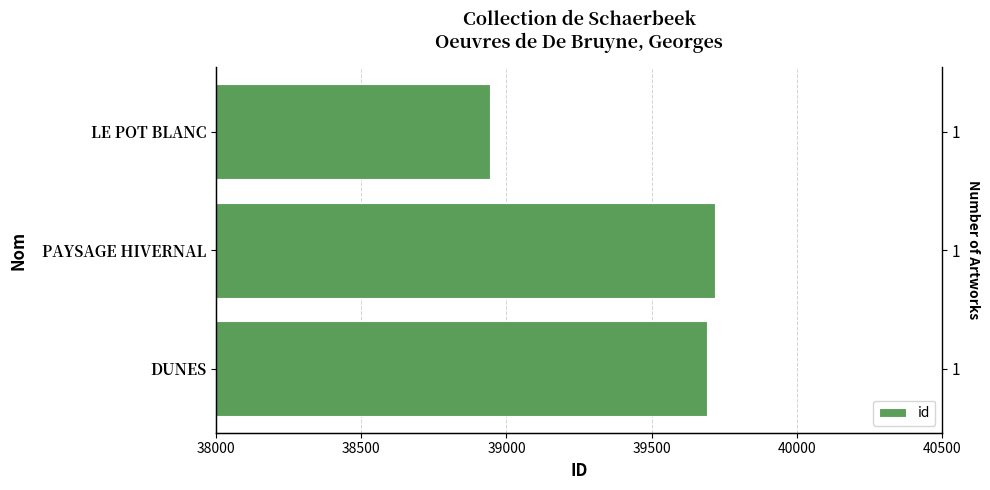

Does the chart contain any negative values?

No